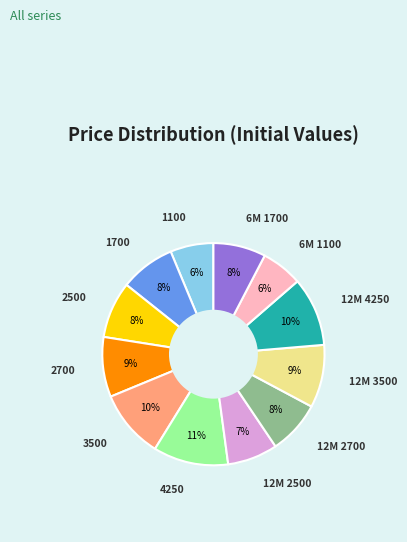

Is there a majority slice in this chart?

No